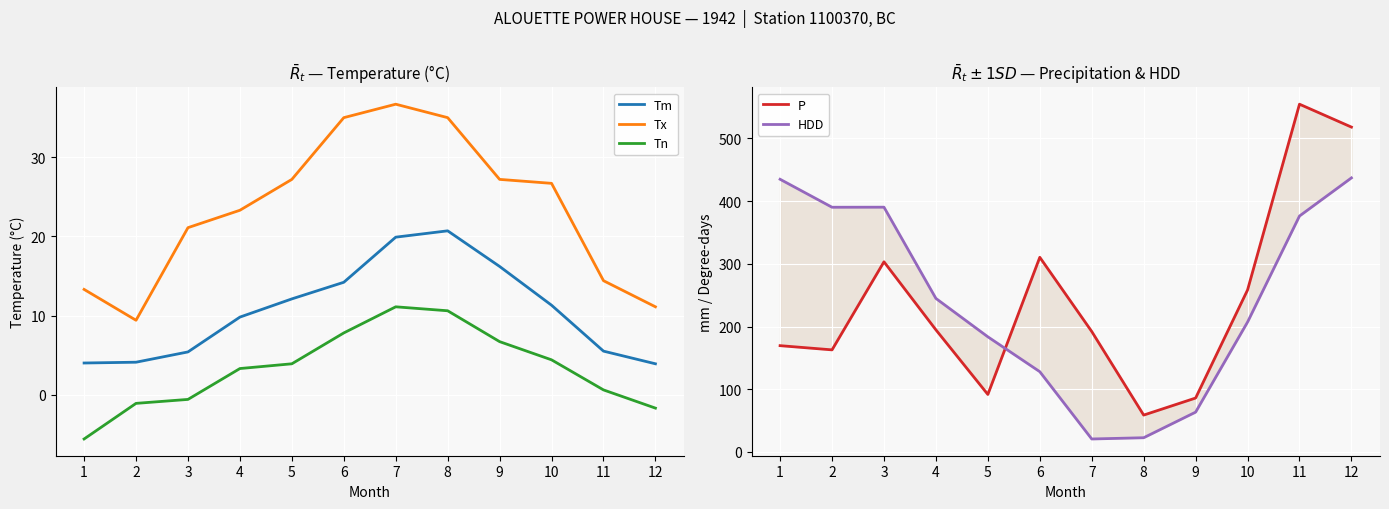

How many values in Tn are below zero?

4